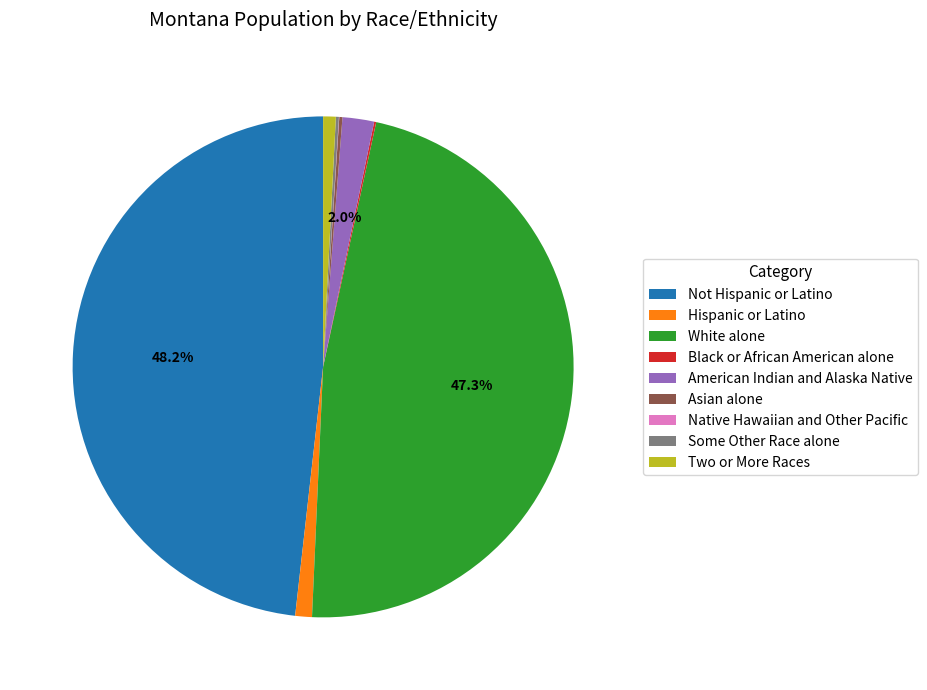

Do Two or More Races and White alone together represent more than half of the pie?

No